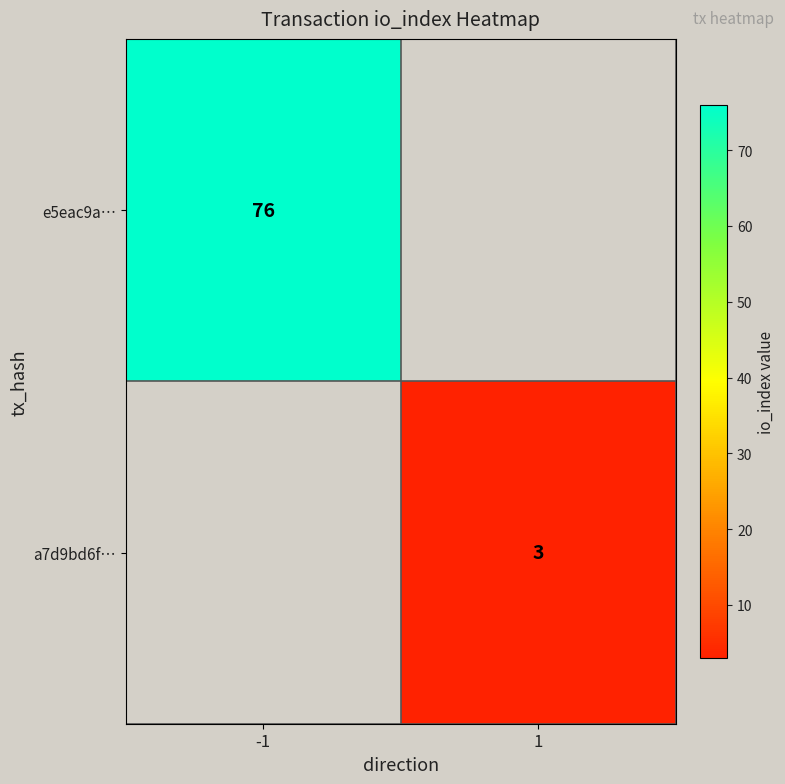

Is it true that e5eac9a… equals 76 at -1?

True